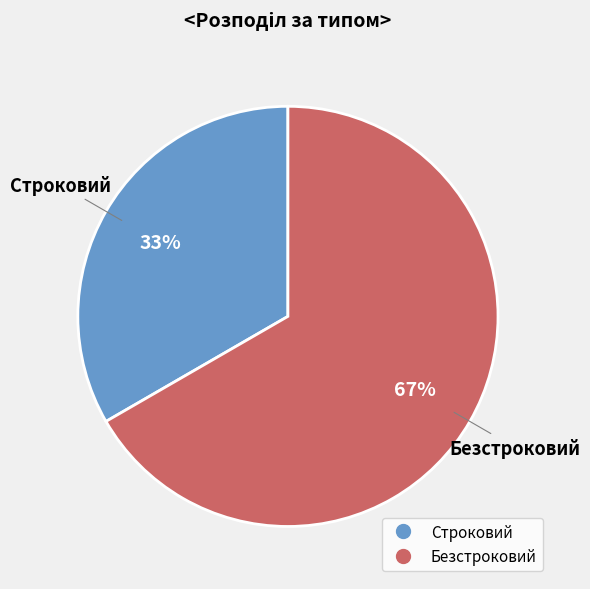

What percentage is the Безстроковий slice, to the nearest percent?

67%